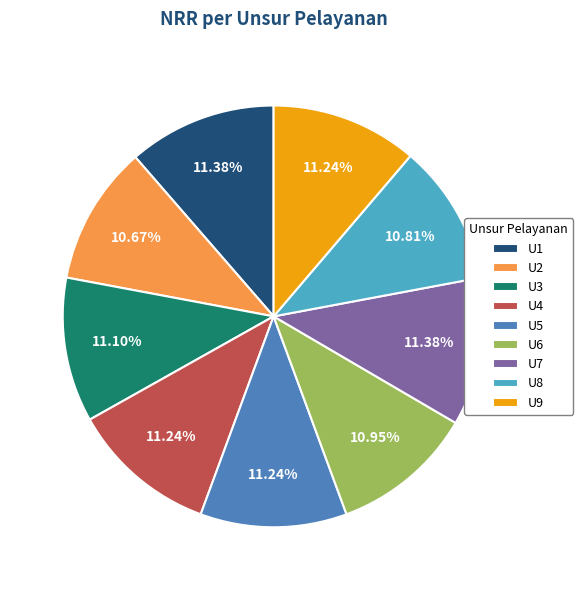

To the nearest percent, what percentage of the pie is U2?

11%